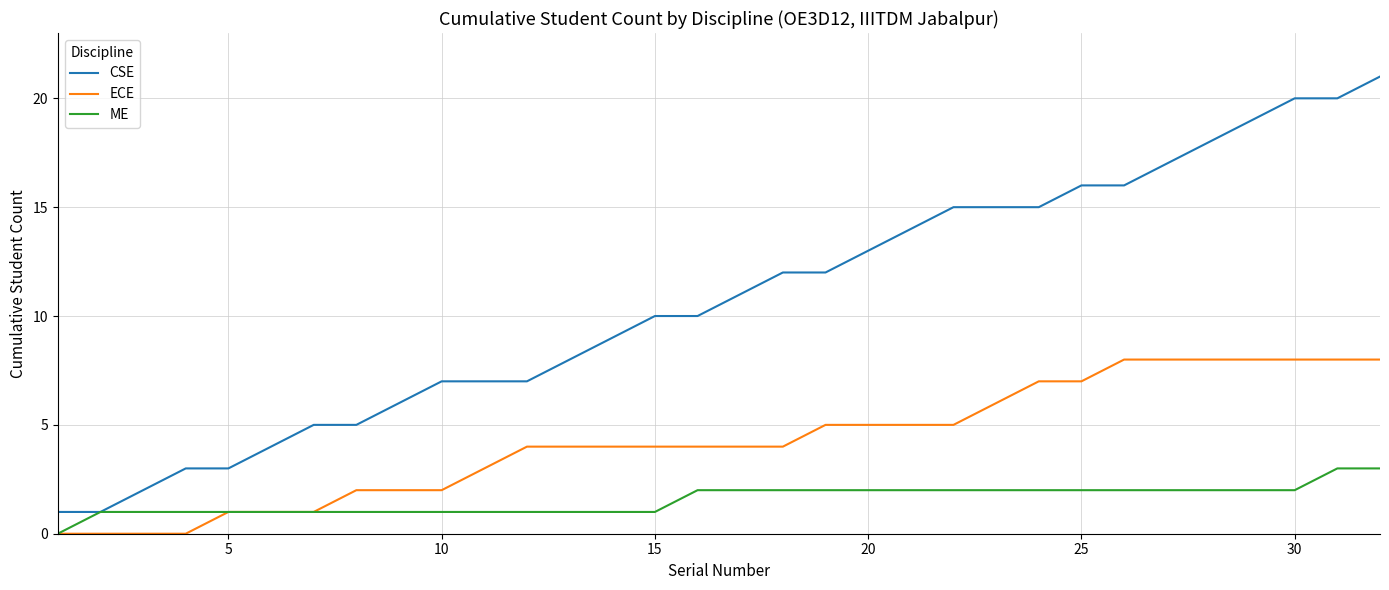

Which series has the largest total across all categories?

CSE